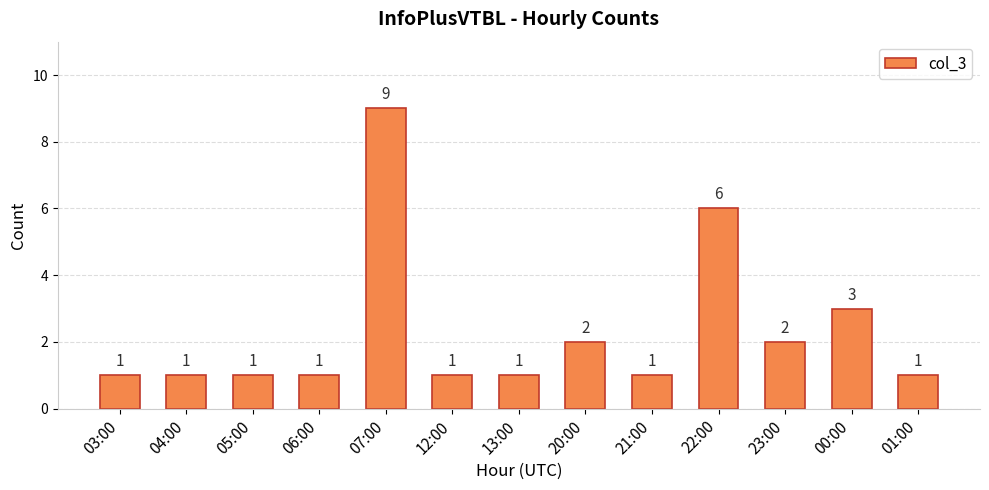

The chart shows a value of 2 at 06:00. True or false?

False